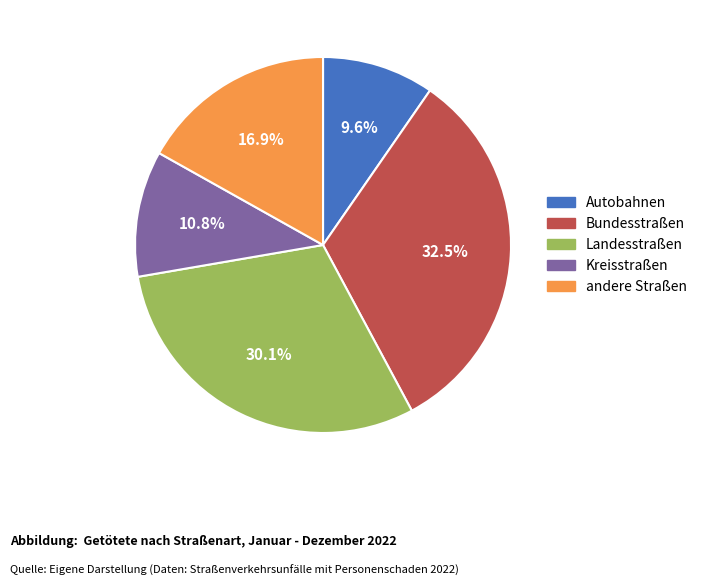

To the nearest percent, what percentage of the pie is andere Straßen?

17%